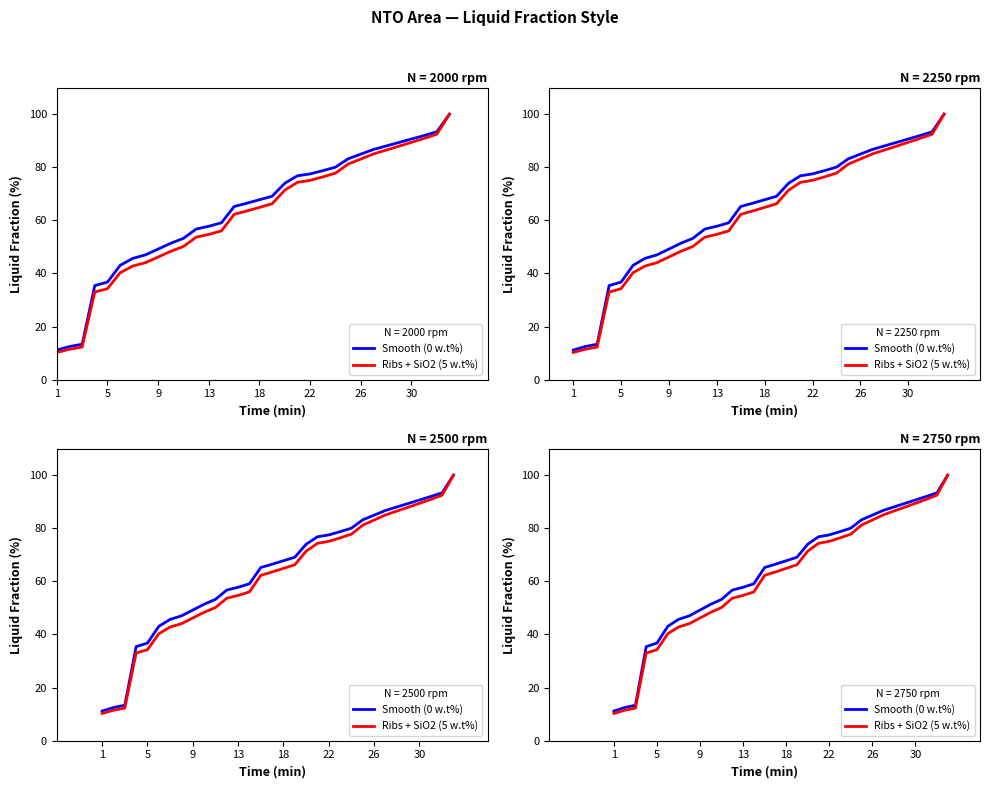

What is the highest value of the Smooth (0 w.t%) series?

100.0